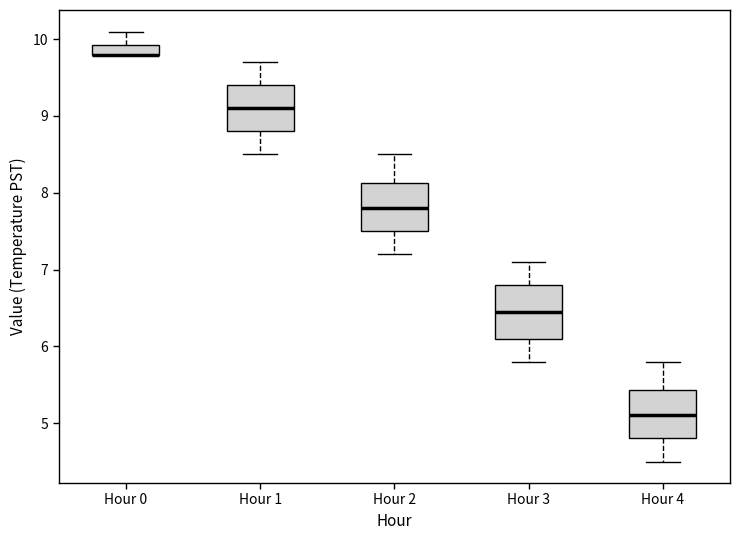

Where does the lower whisker of the box for Hour 4 end on the y-axis? The values are not printed on the chart, so give them approximately, as read against the axis.

4.5